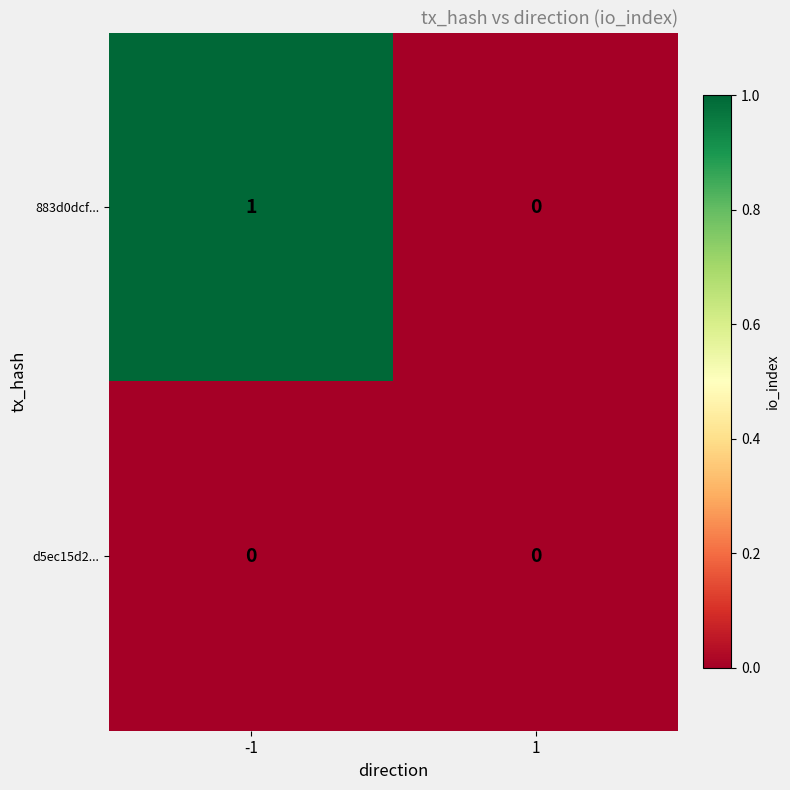

What is the difference between the highest and lowest values at -1?

1